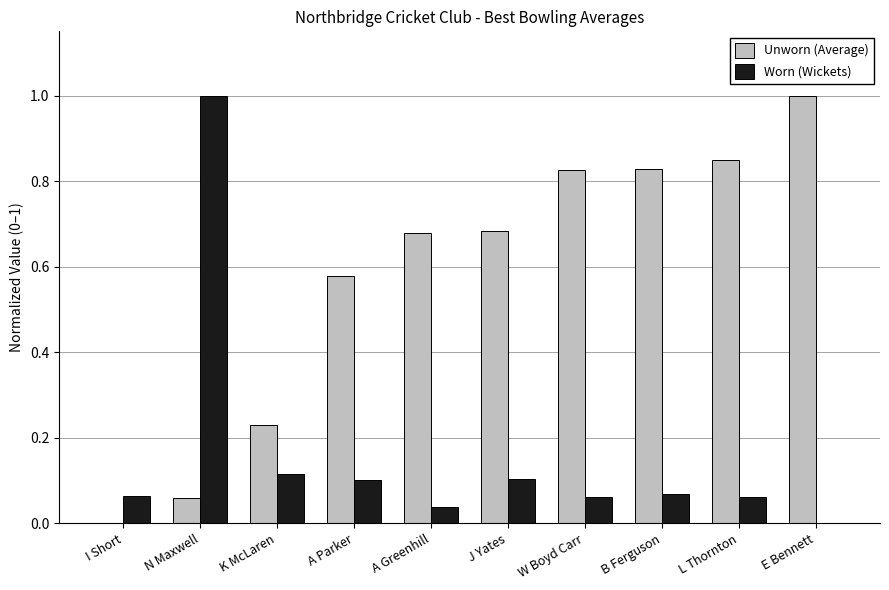

Which series changed the most between I Short and B Ferguson?

Unworn (Average)